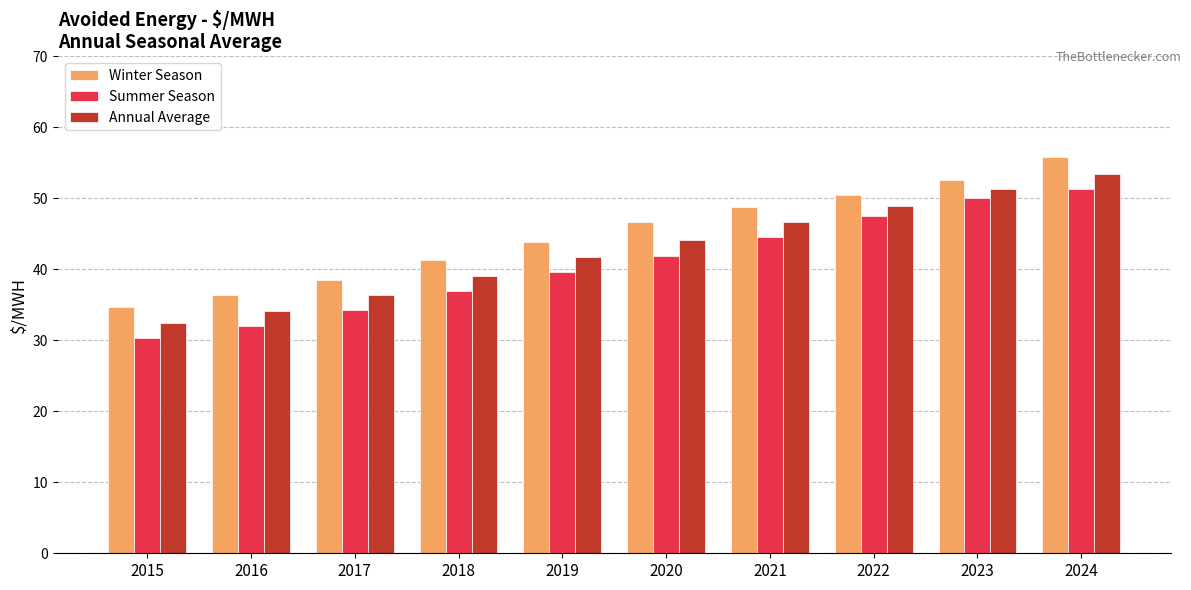

How many bars are there in total?

30